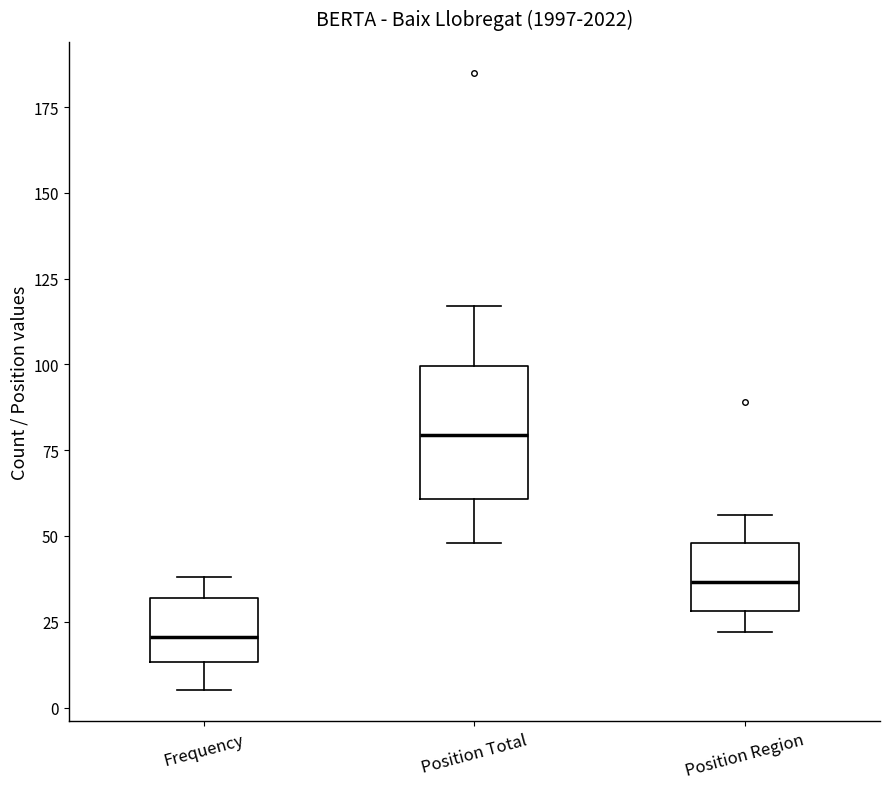

Where does the upper whisker of the box for Position Total end on the y-axis? The values are not printed on the chart, so give them approximately, as read against the axis.

115